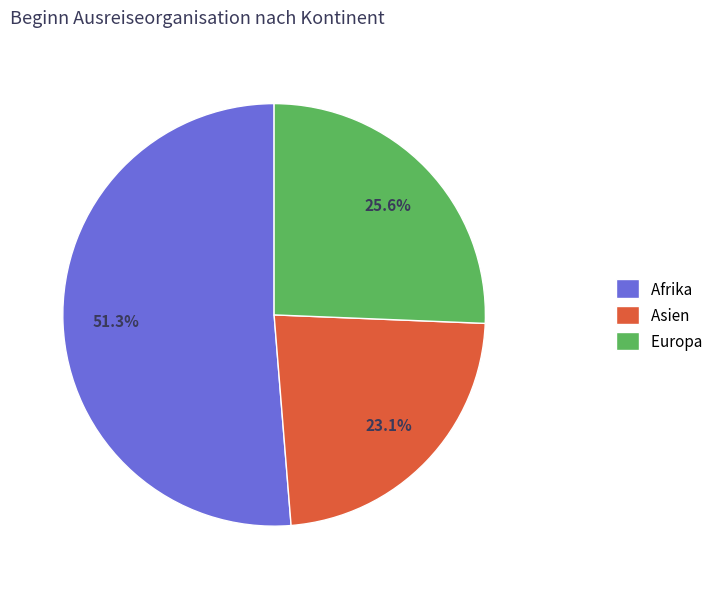

Which has a higher value, Europa or Asien?

Europa